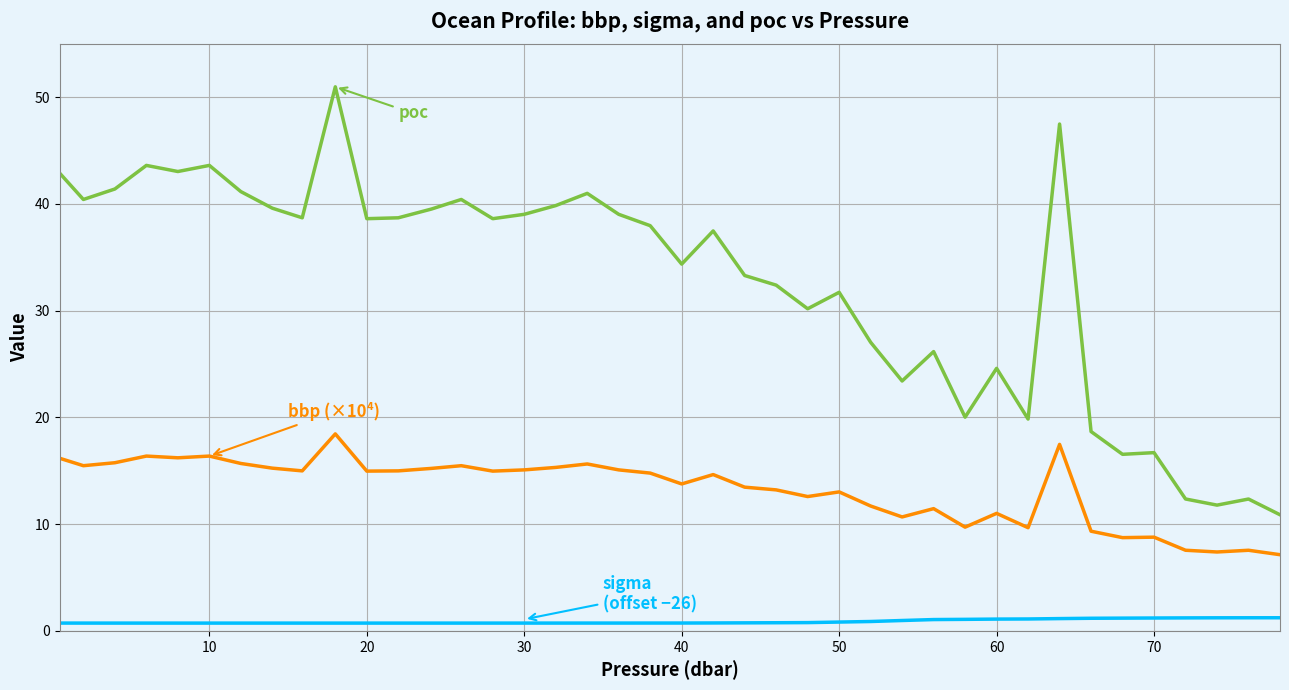

What is the greatest value displayed?

51.0